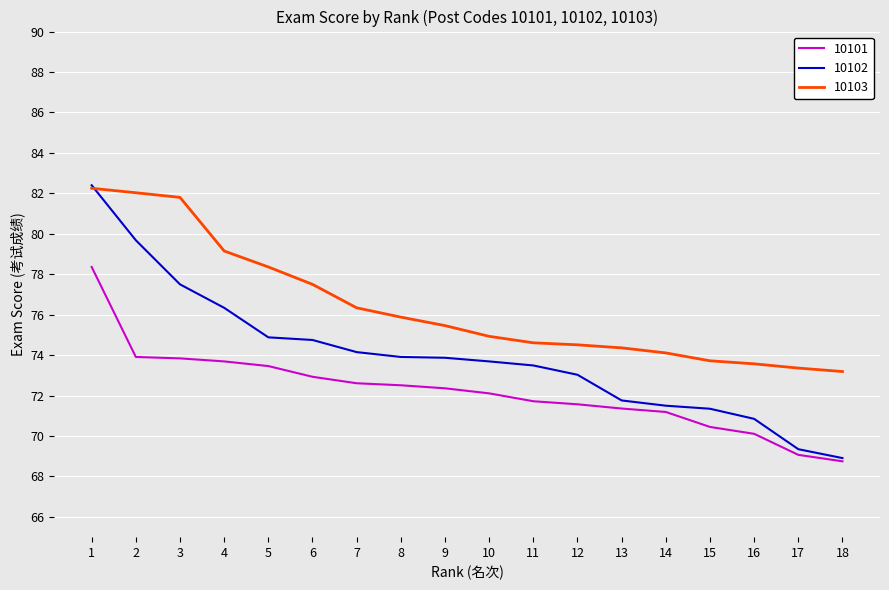

True or false: 10101 and 10103 cross at least once.

False